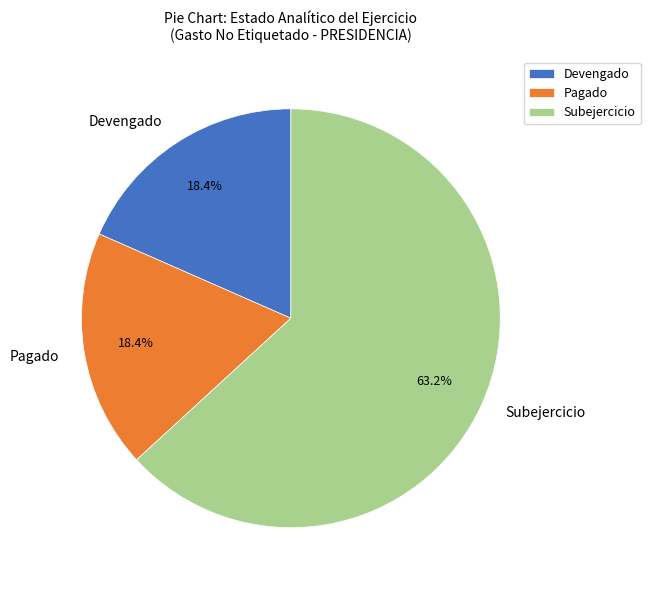

To the nearest percent, what is the difference between the Subejercicio and Devengado slice percentages?

45%